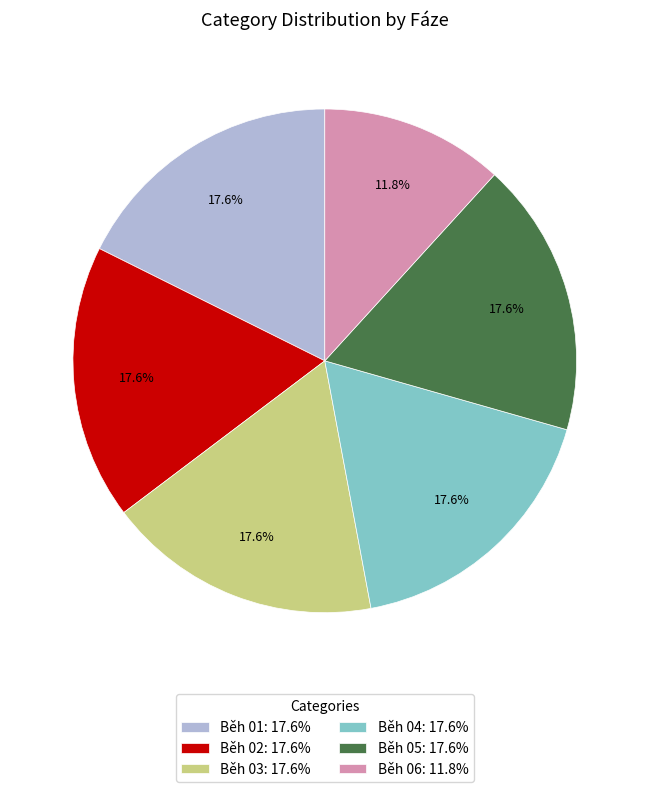

The Běh 06 slice represents 12% of the pie. True or false?

True